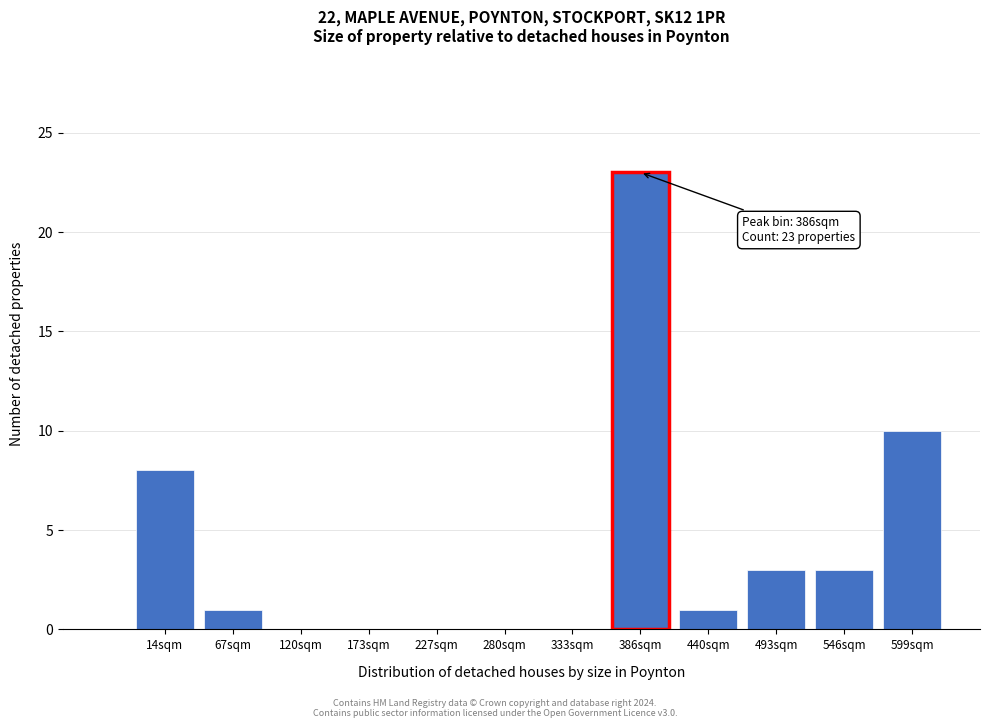

Reading left to right, what are all the values shown in this chart?

14sqm=8	67sqm=1	120sqm=0	173sqm=0	227sqm=0	280sqm=0	333sqm=0	386sqm=23	440sqm=1	493sqm=3	546sqm=3	599sqm=10